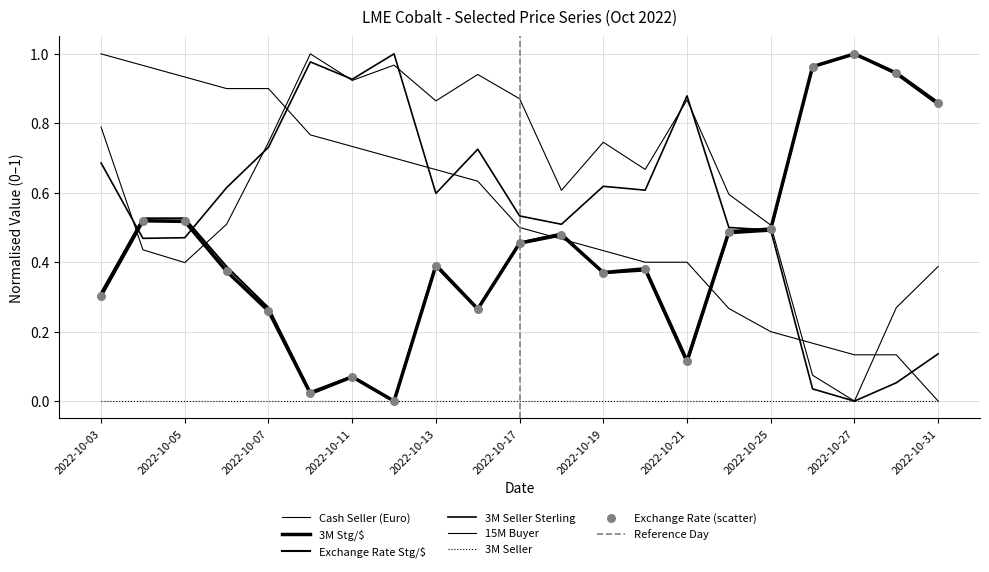

At which category is the sum across all series the highest?

2022-10-03